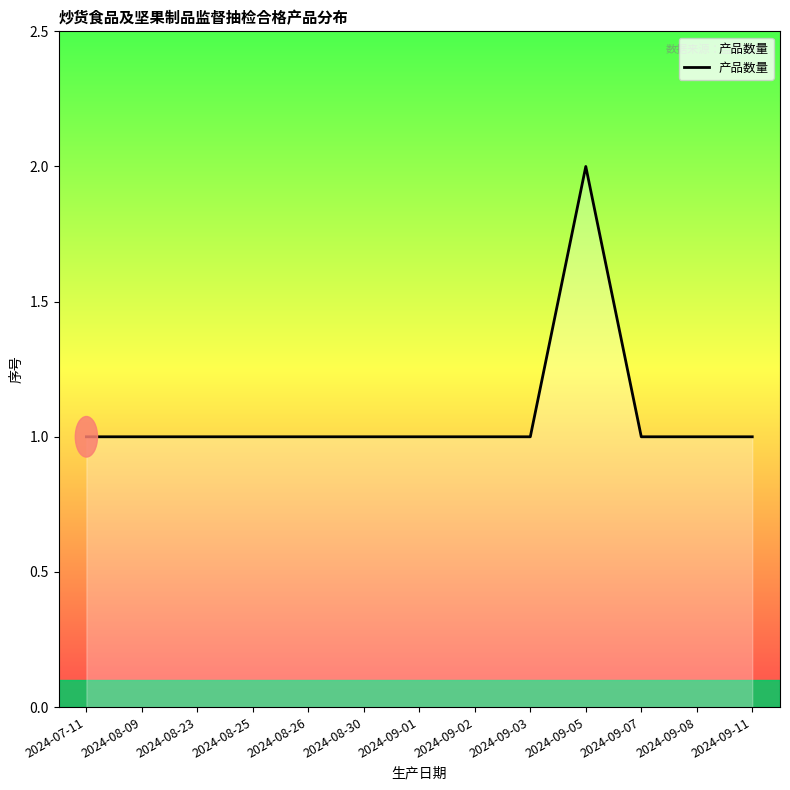

At which category does the chart reach its peak across all series?

2024-09-05